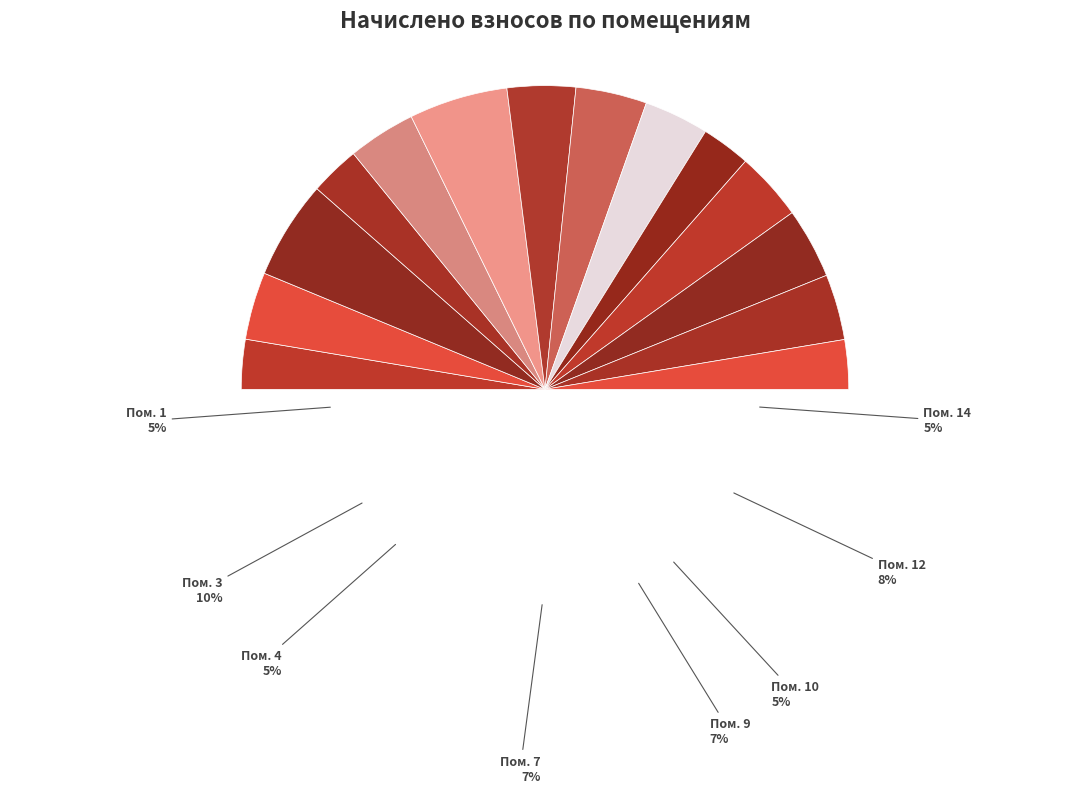

Is there a majority slice in this chart?

No